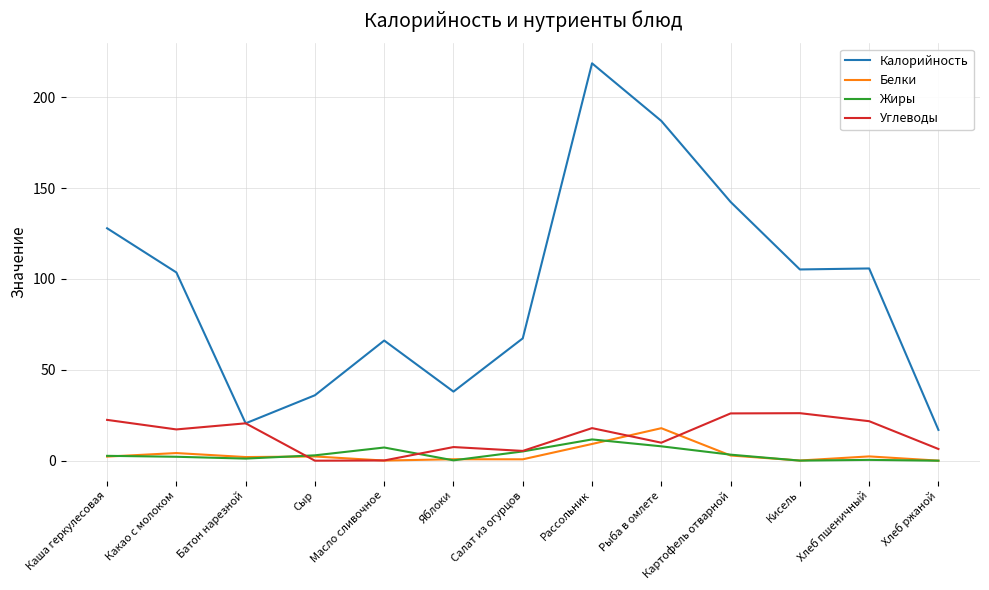

Rank the series at Рассольник from highest to lowest value.

Калорийность, Углеводы, Жиры, Белки